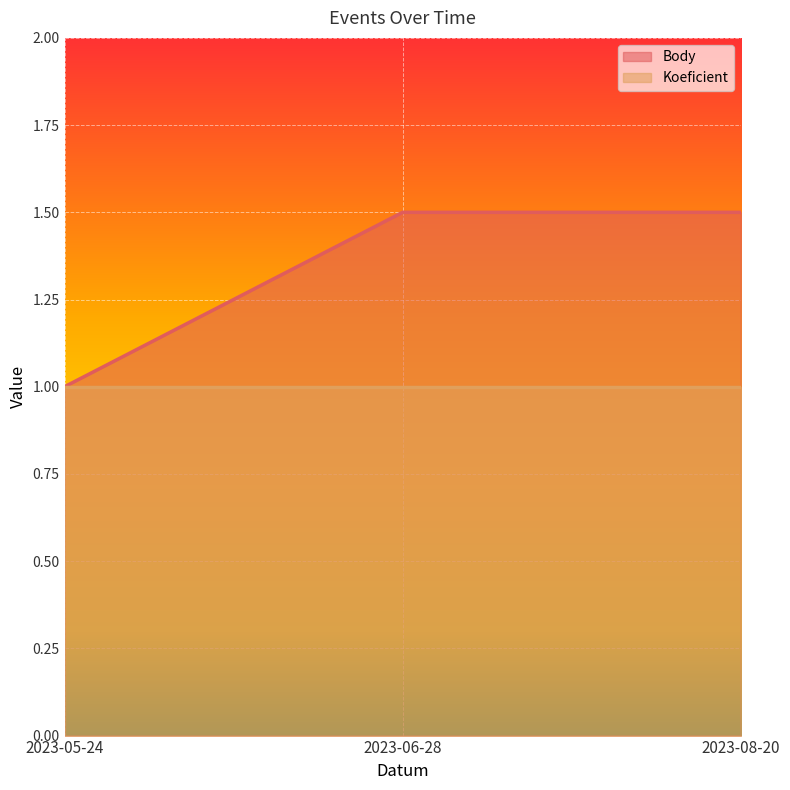

List the labels in order of value, largest first.

2023-06-28, 2023-08-20, 2023-05-24